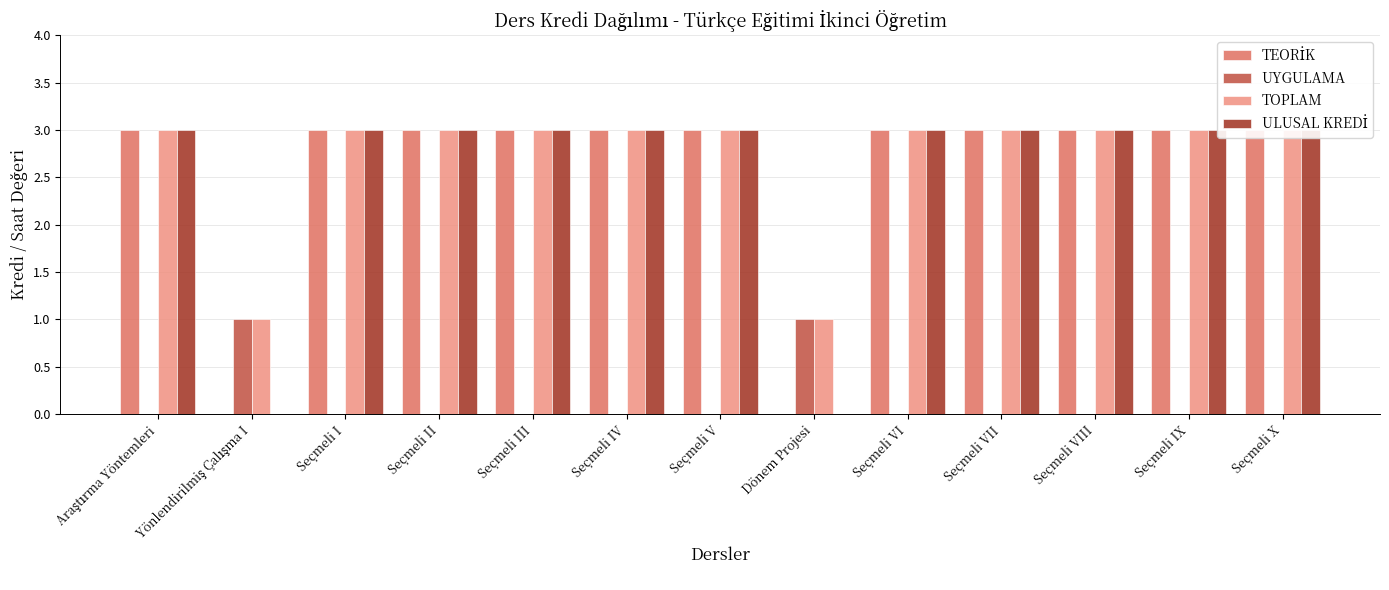

Reading left to right, what are all the values shown in this chart?

TEORİK: Araştırma Yöntemleri=3	Yönlendirilmiş Çalışma I=0	Seçmeli I=3	Seçmeli II=3	Seçmeli III=3	Seçmeli IV=3	Seçmeli V=3	Dönem Projesi=0	Seçmeli VI=3	Seçmeli VII=3	Seçmeli VIII=3	Seçmeli IX=3	Seçmeli X=3
UYGULAMA: Araştırma Yöntemleri=0	Yönlendirilmiş Çalışma I=1	Seçmeli I=0	Seçmeli II=0	Seçmeli III=0	Seçmeli IV=0	Seçmeli V=0	Dönem Projesi=1	Seçmeli VI=0	Seçmeli VII=0	Seçmeli VIII=0	Seçmeli IX=0	Seçmeli X=0
TOPLAM: Araştırma Yöntemleri=3	Yönlendirilmiş Çalışma I=1	Seçmeli I=3	Seçmeli II=3	Seçmeli III=3	Seçmeli IV=3	Seçmeli V=3	Dönem Projesi=1	Seçmeli VI=3	Seçmeli VII=3	Seçmeli VIII=3	Seçmeli IX=3	Seçmeli X=3
ULUSAL KREDİ: Araştırma Yöntemleri=3	Yönlendirilmiş Çalışma I=0	Seçmeli I=3	Seçmeli II=3	Seçmeli III=3	Seçmeli IV=3	Seçmeli V=3	Dönem Projesi=0	Seçmeli VI=3	Seçmeli VII=3	Seçmeli VIII=3	Seçmeli IX=3	Seçmeli X=3